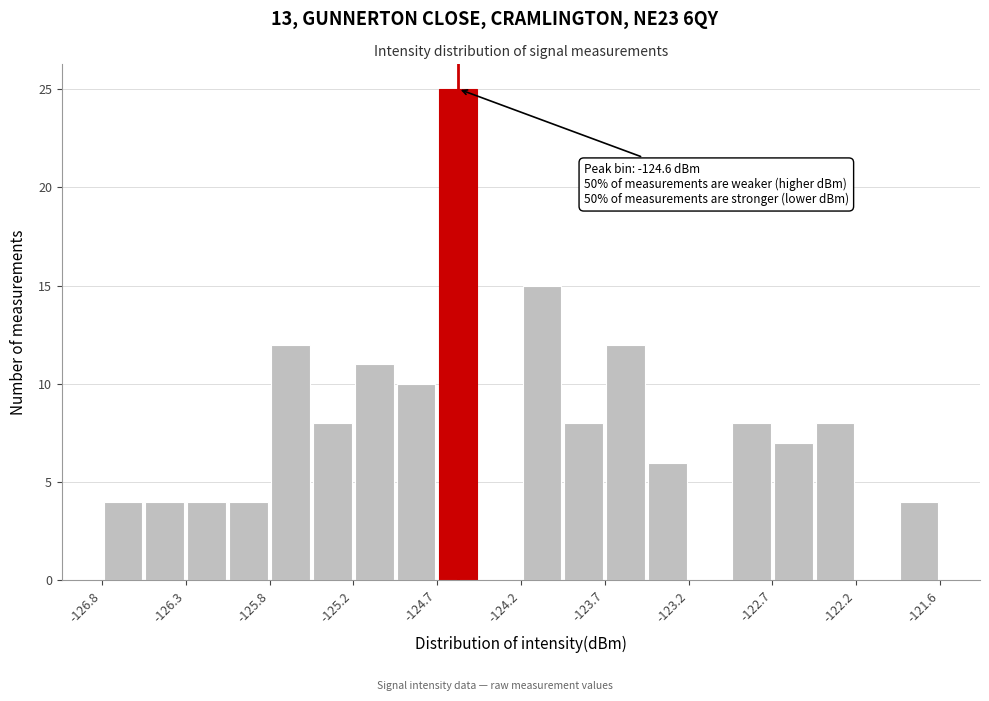

Around what value on the x-axis is the tallest bar? Give the approximate position of its centre, as read against the axis.

-124.6